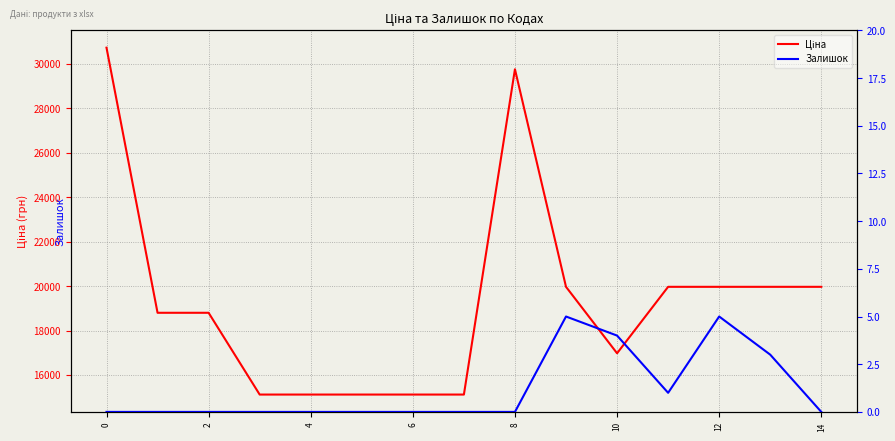

Between 12 and 14, which is larger?

14